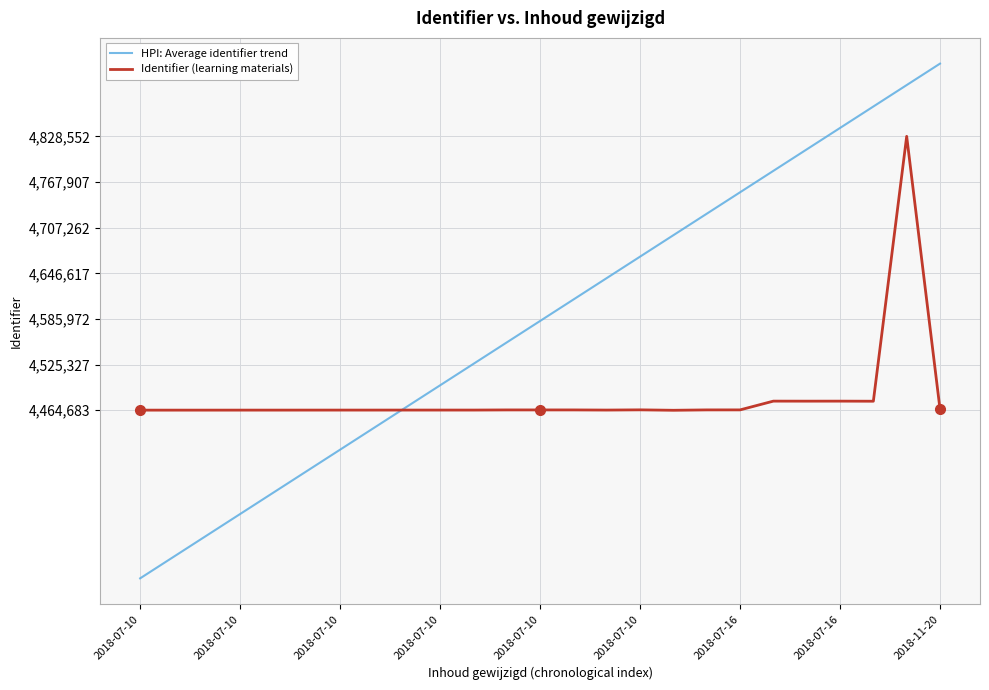

What is the minimum value for Identifier (learning materials)?

4464683.0